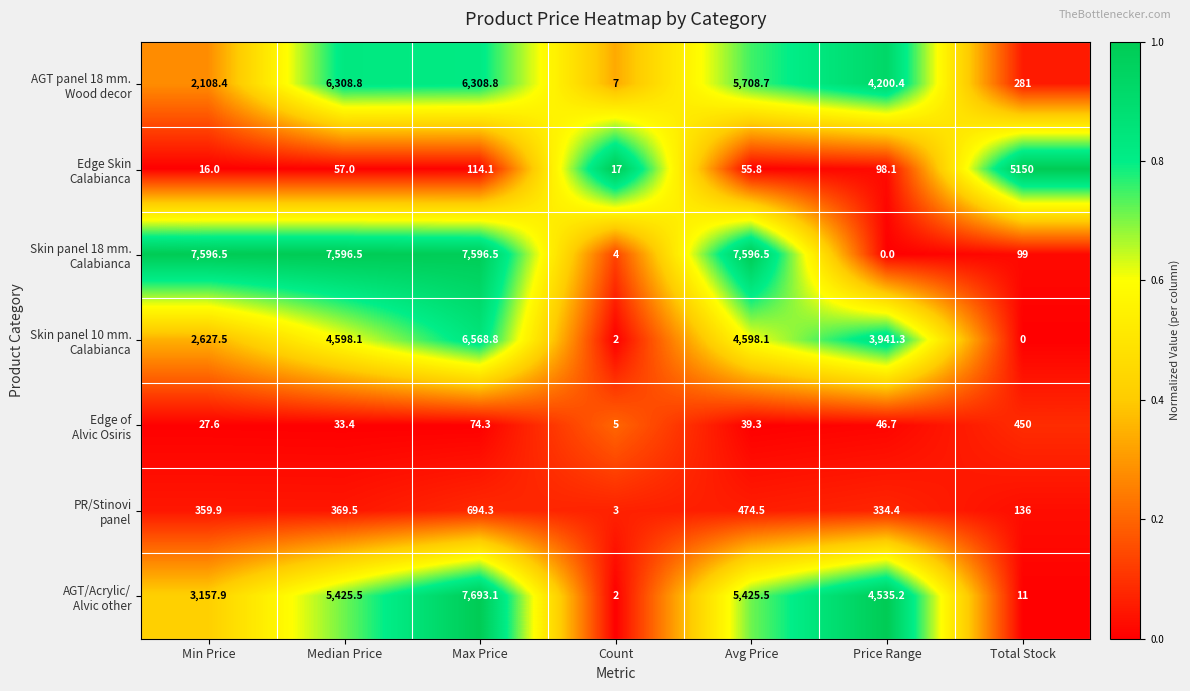

What is the spread (max minus min) of values at Max Price?

7618.8